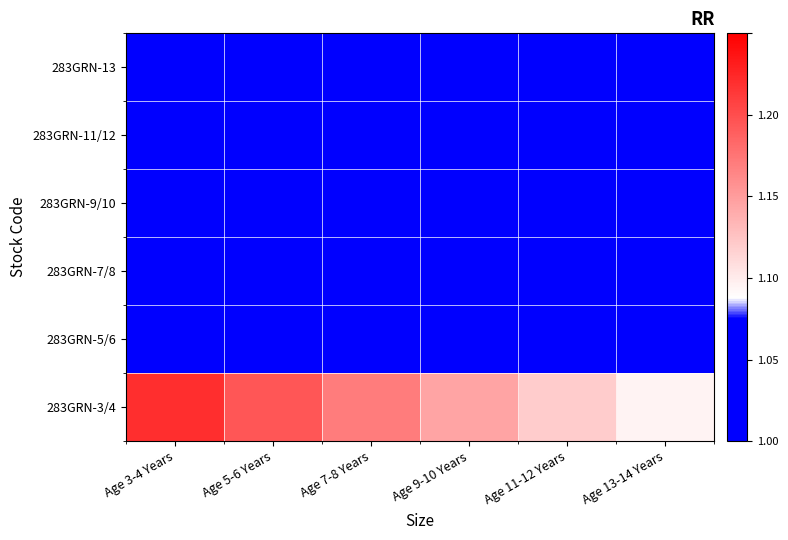

Reading left to right, list all the values displayed in this chart.

283GRN-3/4: Age 3-4 Years=1.2	Age 5-6 Years=1.2	Age 7-8 Years=1.2	Age 9-10 Years=1.1	Age 11-12 Years=1.1	Age 13-14 Years=1.1
283GRN-5/6: Age 3-4 Years=1.0	Age 5-6 Years=1.0	Age 7-8 Years=1.0	Age 9-10 Years=1.0	Age 11-12 Years=1.0	Age 13-14 Years=1.0
283GRN-7/8: Age 3-4 Years=1.0	Age 5-6 Years=1.0	Age 7-8 Years=1.0	Age 9-10 Years=1.0	Age 11-12 Years=1.0	Age 13-14 Years=1.0
283GRN-9/10: Age 3-4 Years=1.0	Age 5-6 Years=1.0	Age 7-8 Years=1.0	Age 9-10 Years=1.0	Age 11-12 Years=1.0	Age 13-14 Years=1.0
283GRN-11/12: Age 3-4 Years=1.0	Age 5-6 Years=1.0	Age 7-8 Years=1.0	Age 9-10 Years=1.0	Age 11-12 Years=1.0	Age 13-14 Years=1.0
283GRN-13: Age 3-4 Years=1.0	Age 5-6 Years=1.0	Age 7-8 Years=1.0	Age 9-10 Years=1.0	Age 11-12 Years=1.0	Age 13-14 Years=1.0